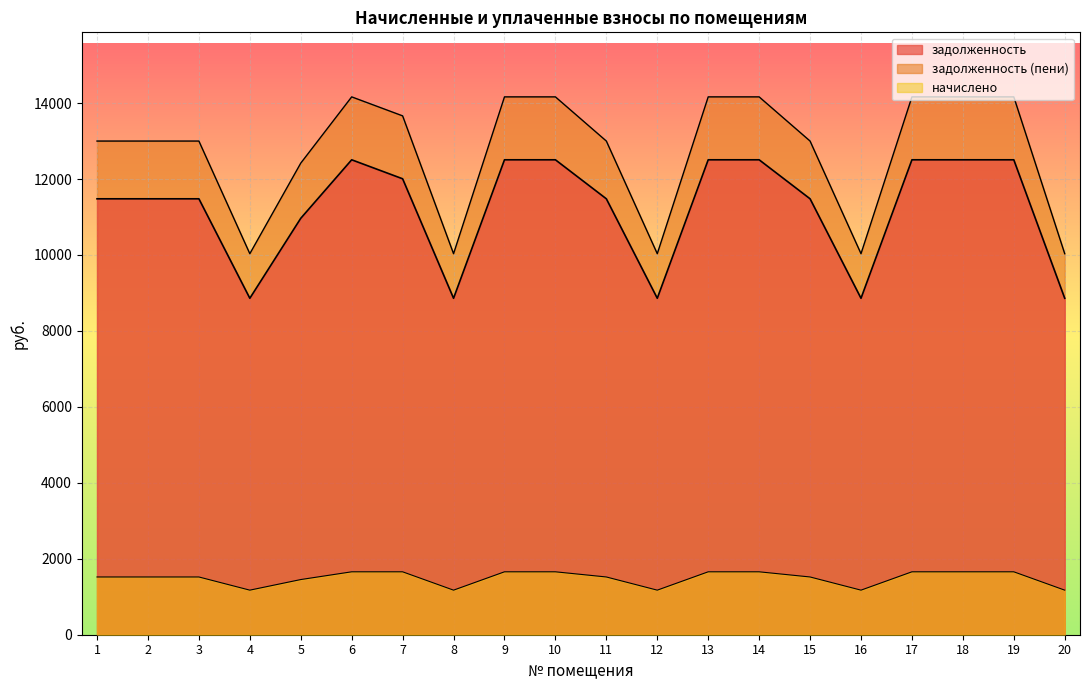

How many distinct data groups are displayed?

3